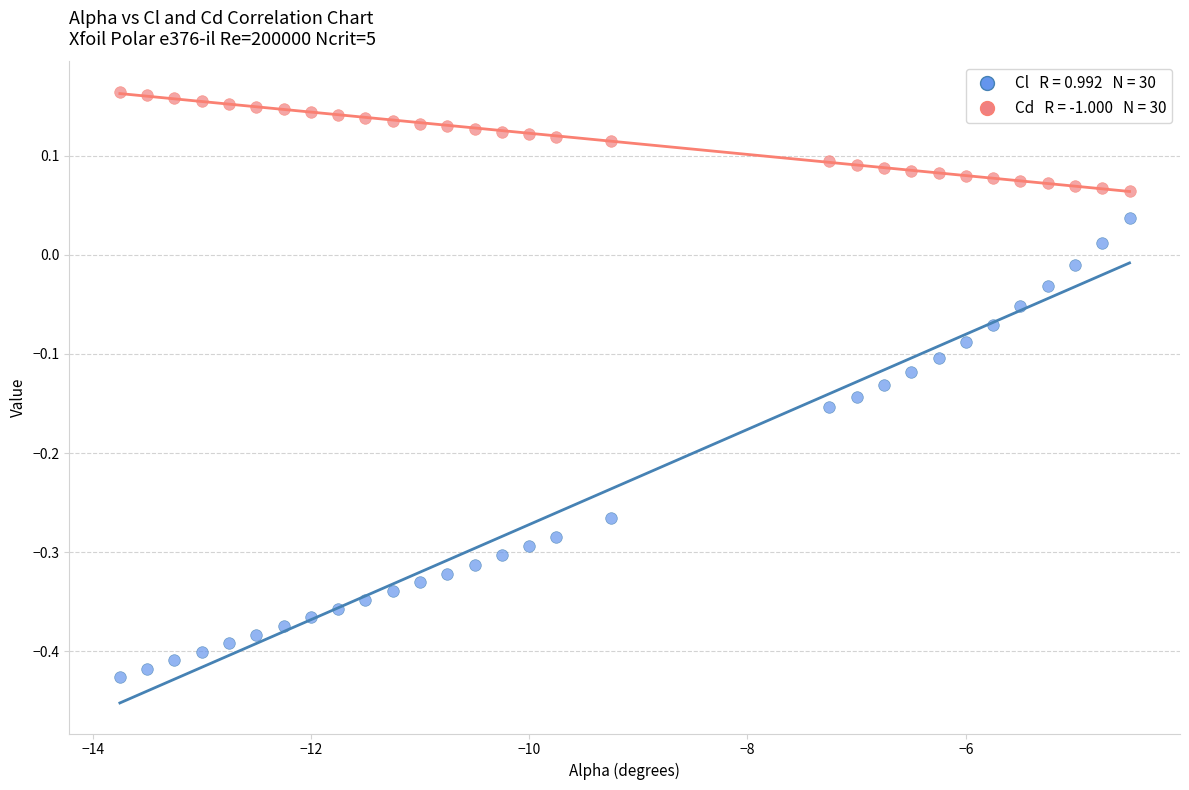

Across all data points, what is the range of X values (max minus min)?

9.2